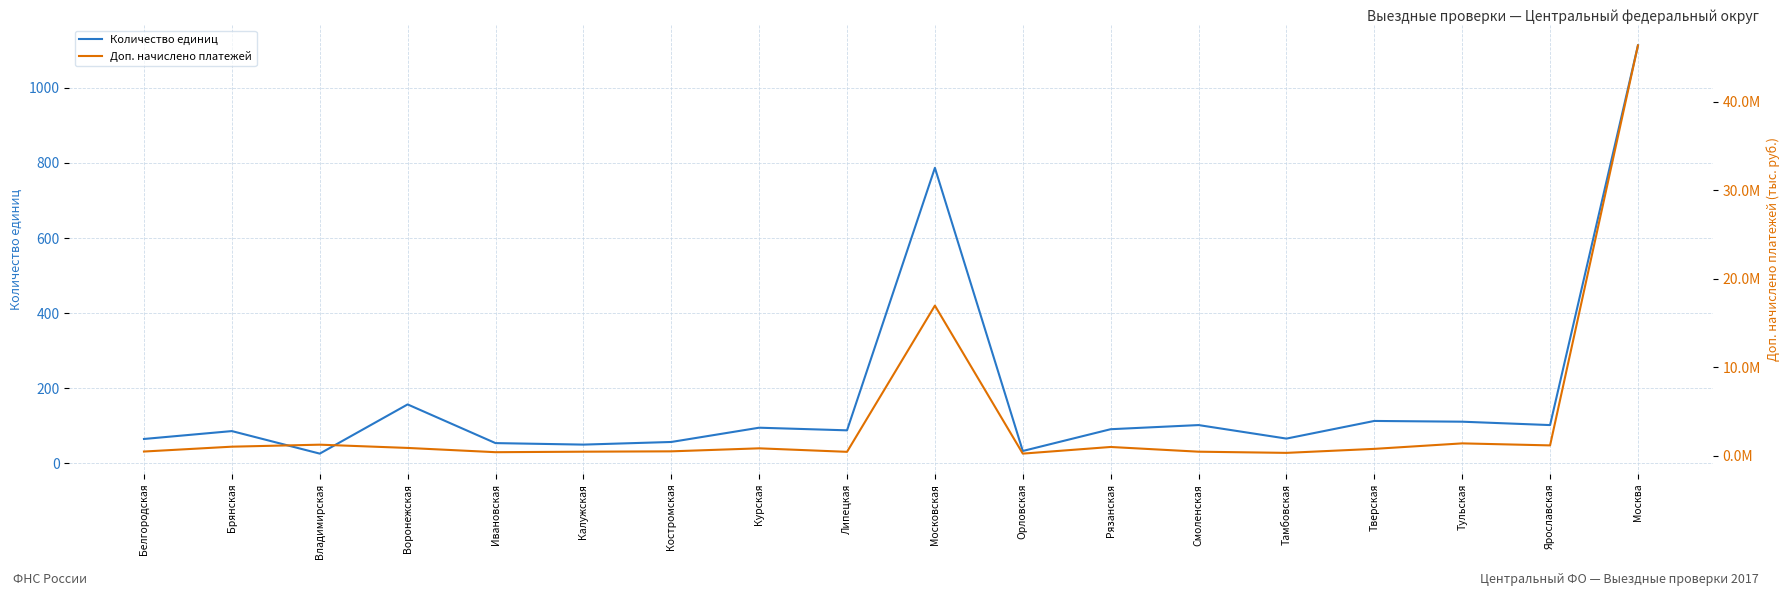

Which series has the widest spread of values?

Доп. начислено платежей